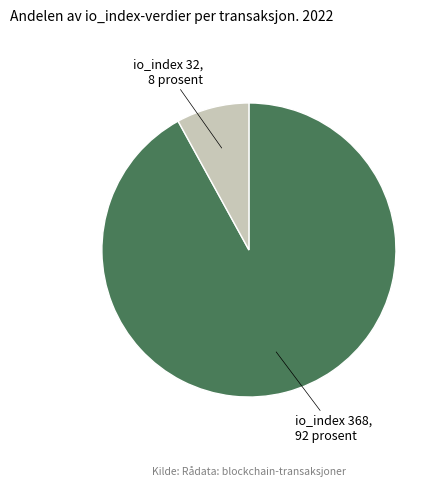

Rank the categories by value from highest to lowest.

io_index 368, io_index 32